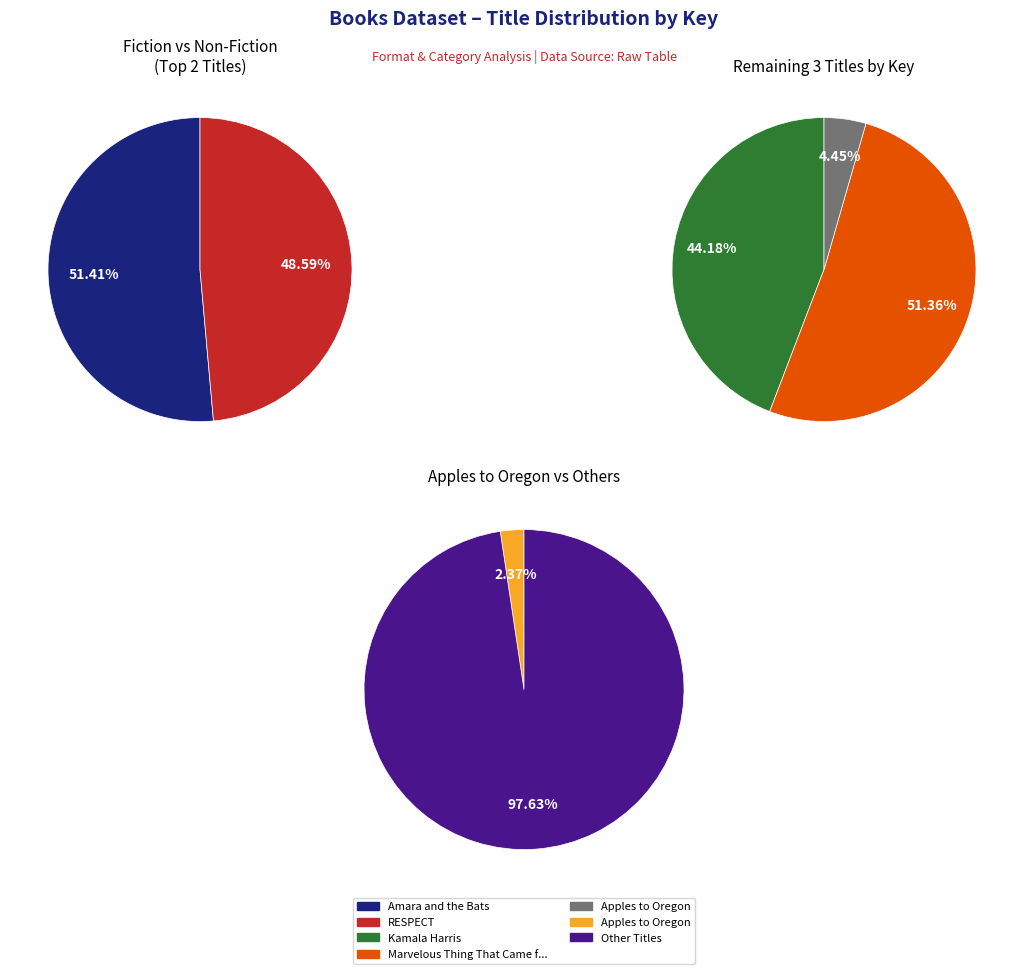

What portion of the pie excludes Amara and the Bats?

76.0%